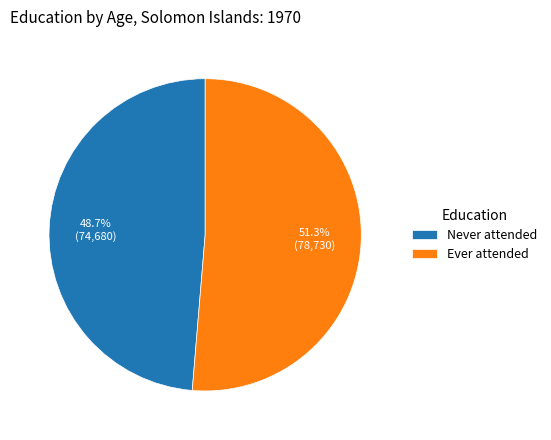

Which has a higher value, Ever attended or Never attended?

Ever attended